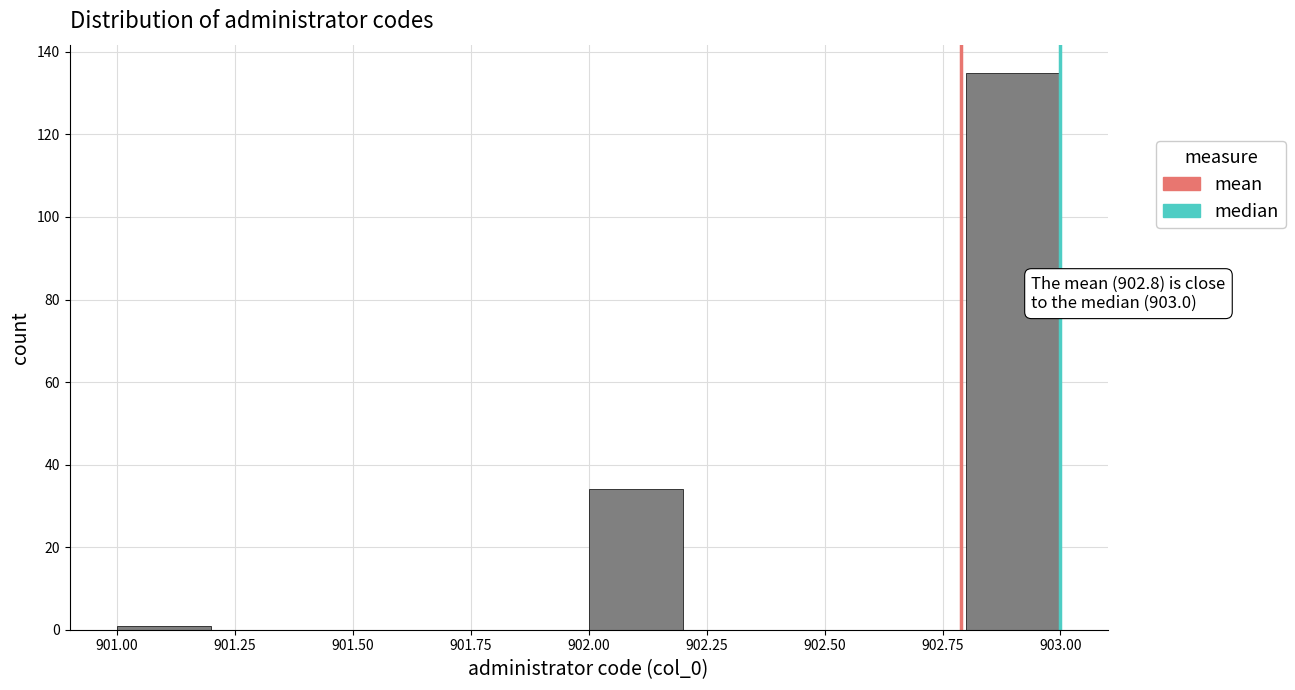

Which range on the x-axis has the tallest bar?

902.8 to 903.0